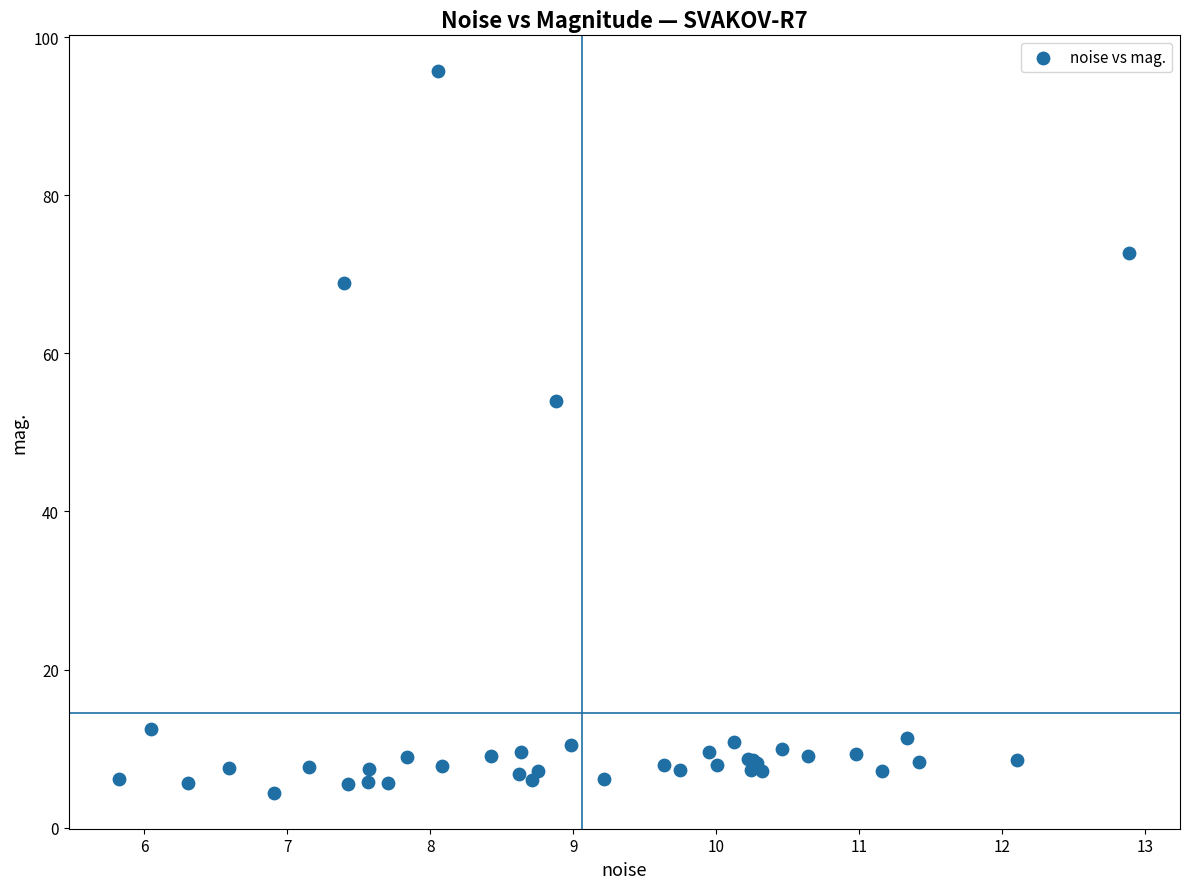

What Y value in the scatter plot is closest to 50?

54.0